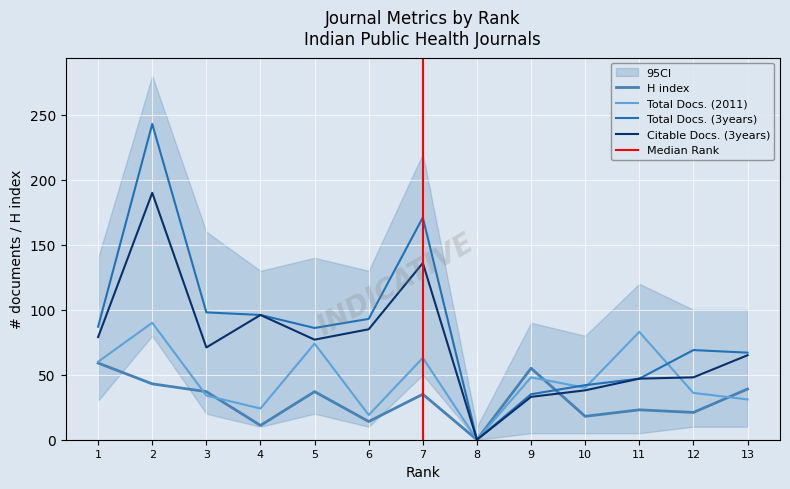

After their last crossing, which series has the higher values: Citable Docs. (3years) or H index?

Citable Docs. (3years)